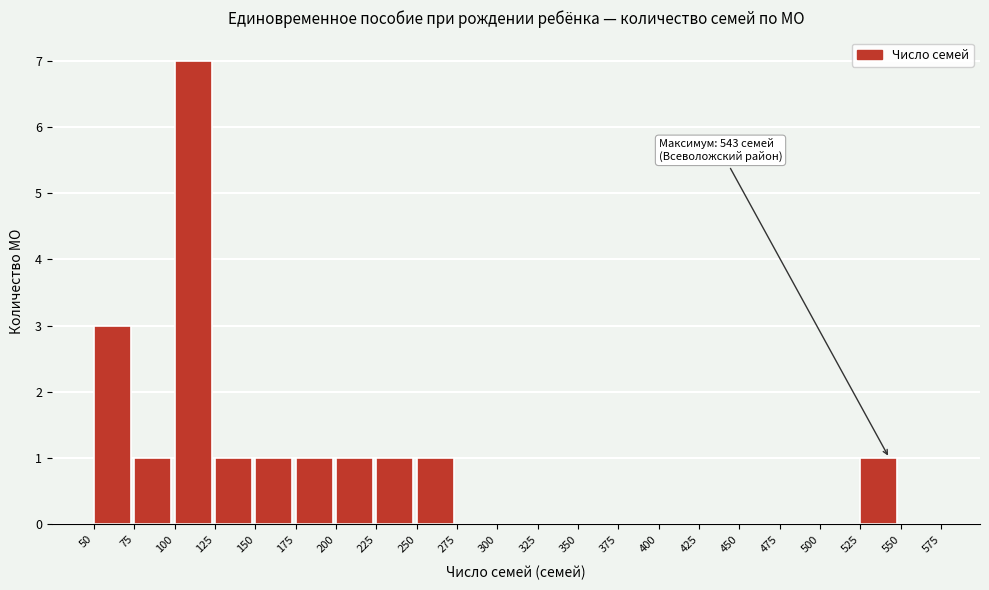

Which range on the x-axis has the tallest bar?

100 to 125